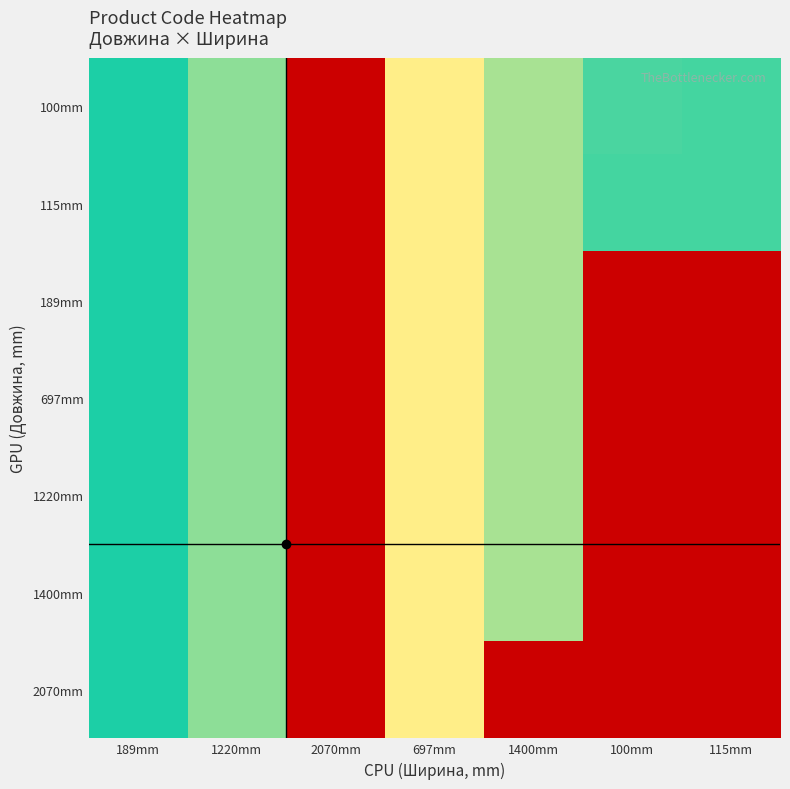

Reading right to left, extract all data points from this chart.

100mm: 115mm=0.9	100mm=0.9	1400mm=0.9	697mm=1.0	2070mm=0.0	1220mm=0.9	189mm=0.9
115mm: 115mm=0.9	100mm=0.9	1400mm=0.9	697mm=1.0	2070mm=0.0	1220mm=0.9	189mm=0.9
189mm: 115mm=0.0	100mm=0.0	1400mm=0.9	697mm=1.0	2070mm=0.0	1220mm=0.9	189mm=0.9
697mm: 115mm=0.0	100mm=0.0	1400mm=0.9	697mm=1.0	2070mm=0.0	1220mm=0.9	189mm=0.9
1220mm: 115mm=0.0	100mm=0.0	1400mm=0.9	697mm=1.0	2070mm=0.0	1220mm=0.9	189mm=0.9
1400mm: 115mm=0.0	100mm=0.0	1400mm=0.9	697mm=1.0	2070mm=0.0	1220mm=0.9	189mm=0.9
2070mm: 115mm=0.0	100mm=0.0	1400mm=0.0	697mm=1.0	2070mm=0.0	1220mm=0.9	189mm=0.9